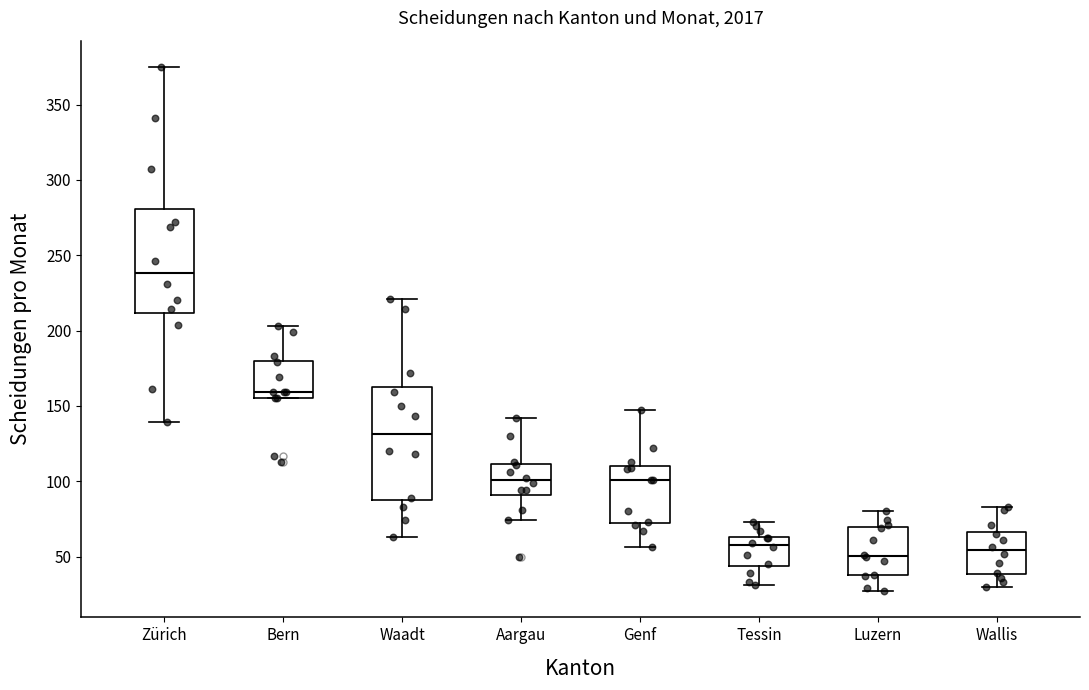

Reading left to right, read every box against the y-axis: the position of its median line, the range the box covers, and the ends of its whiskers. The values are not printed on the chart, so give them approximately, as read against the axis.

Zürich: median 240, box 210 to 280, whiskers 140 to 375
Bern: median 160, box 155 to 180, whiskers 155 to 205
Waadt: median 130, box 90 to 160, whiskers 65 to 220
Aargau: median 100, box 90 to 110, whiskers 75 to 140
Genf: median 100, box 75 to 110, whiskers 55 to 145
Tessin: median 60, box 45 to 65, whiskers 30 to 75
Luzern: median 50, box 40 to 70, whiskers 25 to 80
Wallis: median 55, box 40 to 65, whiskers 30 to 85